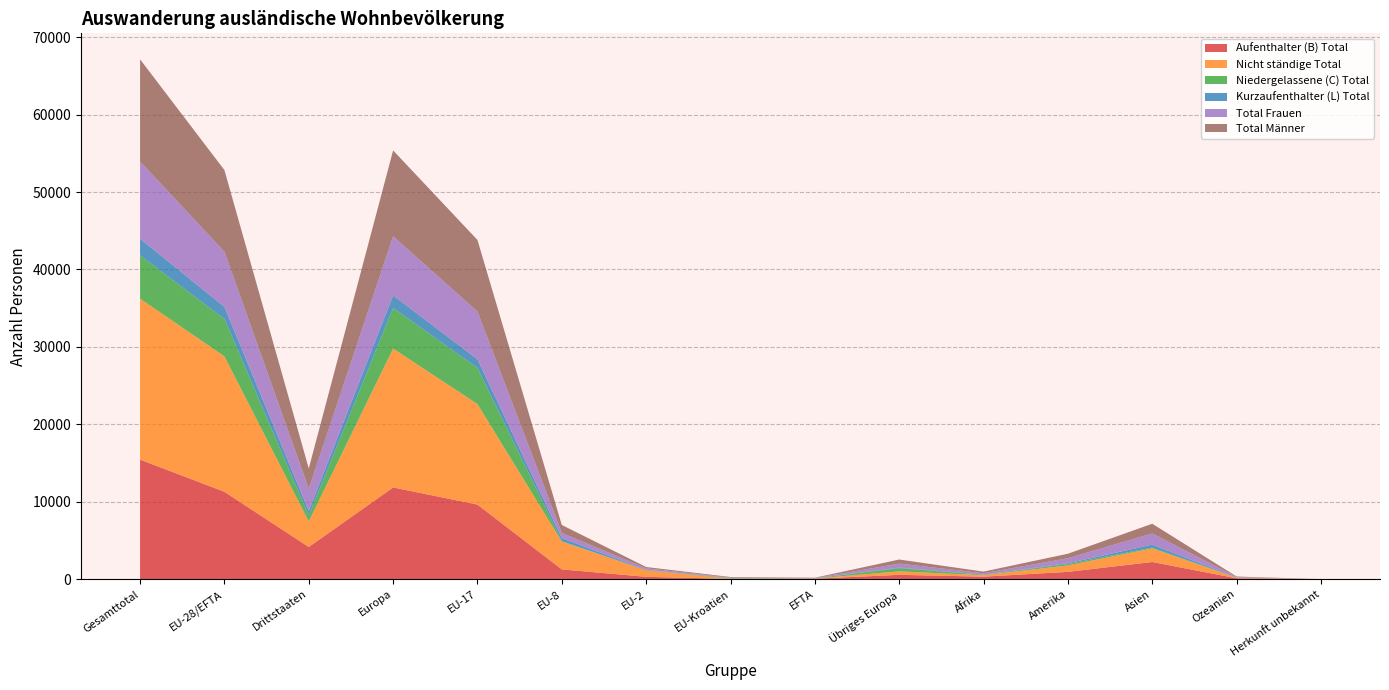

Reading right to left, extract all data points from this chart.

Aufenthalter (B) Total: 0	112	2217	944	323	560	59	29	304	1260	9633	11845	4156	11285	15441
Nicht ständige Total: 2	76	1755	831	188	444	28	34	850	3598	12980	17934	3296	17490	20786
Niedergelassene (C) Total: 0	10	102	186	50	419	17	75	5	58	4675	5249	767	4830	5597
Kurzaufenthalter (L) Total: 0	11	383	97	21	68	3	18	50	381	1105	1625	580	1557	2137
Total Frauen: 0	71	1451	643	184	520	35	53	196	670	6164	7638	2869	7118	9987
Total Männer: 0	62	1251	584	210	527	44	69	163	1029	9249	11081	2634	10554	13188